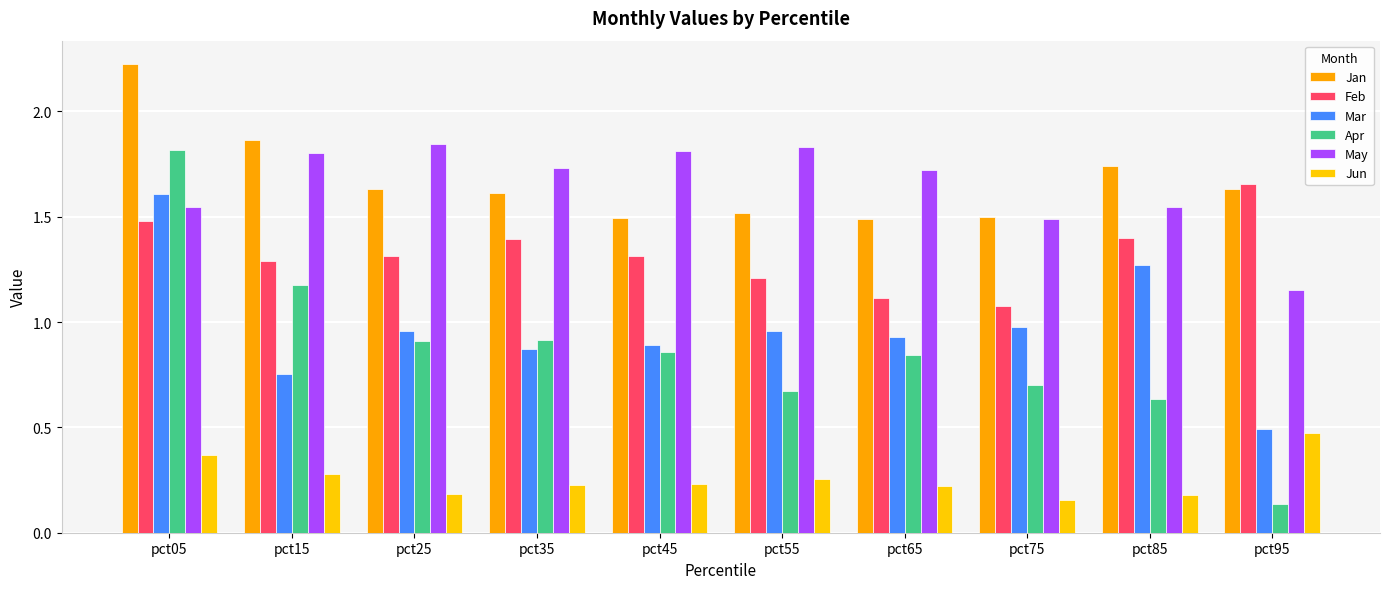

Are the bars grouped side by side (vs. stacked)?

Yes